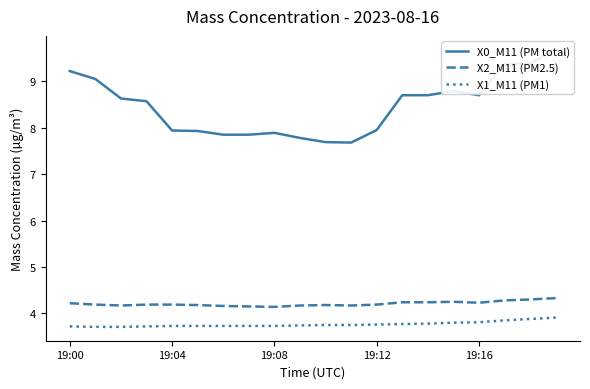

True or false: X2_M11 (PM2.5) and X0_M11 (PM total) cross at least once.

False